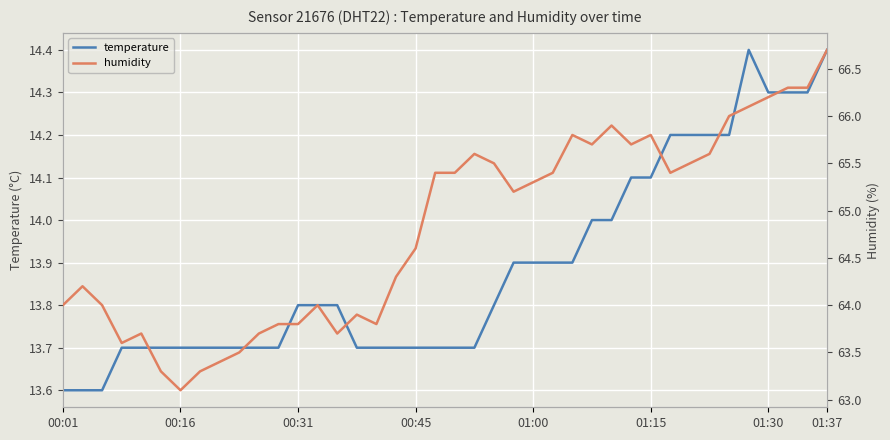

The value of temperature at 01:00 is 23.9. True or false?

False